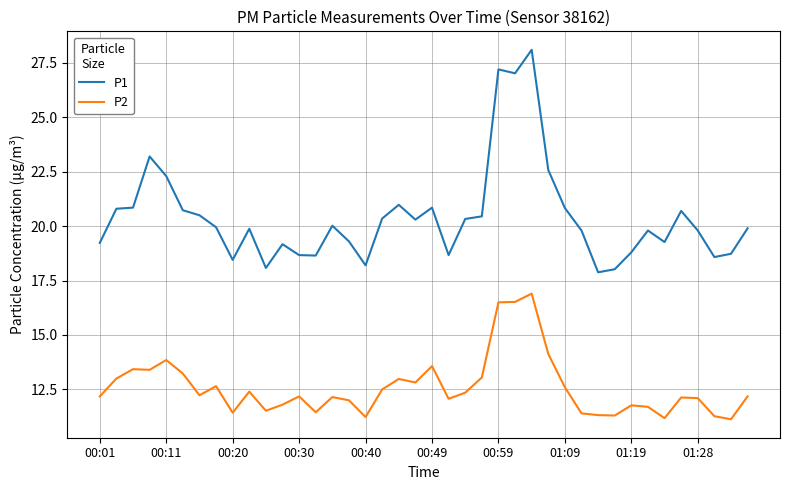

What is the difference between the maximum and minimum values in the P1 series?

10.2